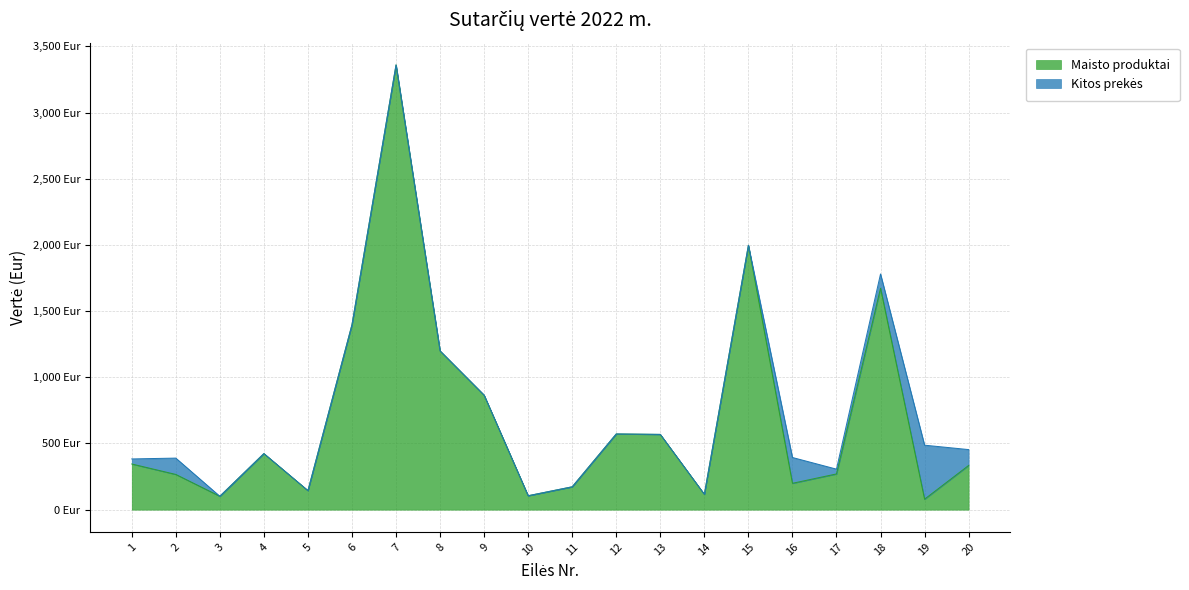

Reading left to right, what are all the values shown in this chart?

1=345.1	2=266.2	3=101.2	4=423.8	5=144.0	6=1397.5	7=3359.6	8=1199.1	9=865.1	10=105.3	11=172.8	12=572.0	13=568.6	14=116.2	15=1997.2	16=199.2	17=270.0	18=1672.8	19=79.2	20=333.9